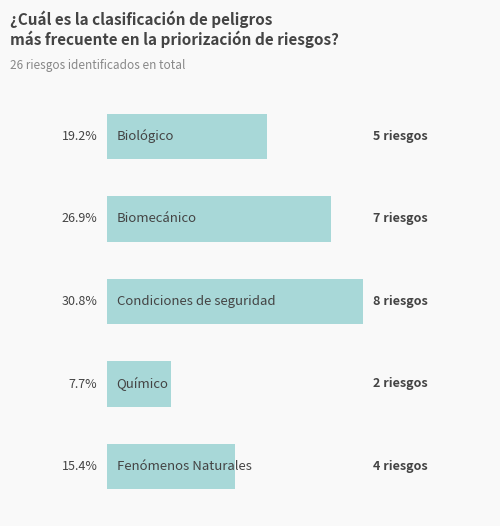

Are the bars horizontal?

Yes